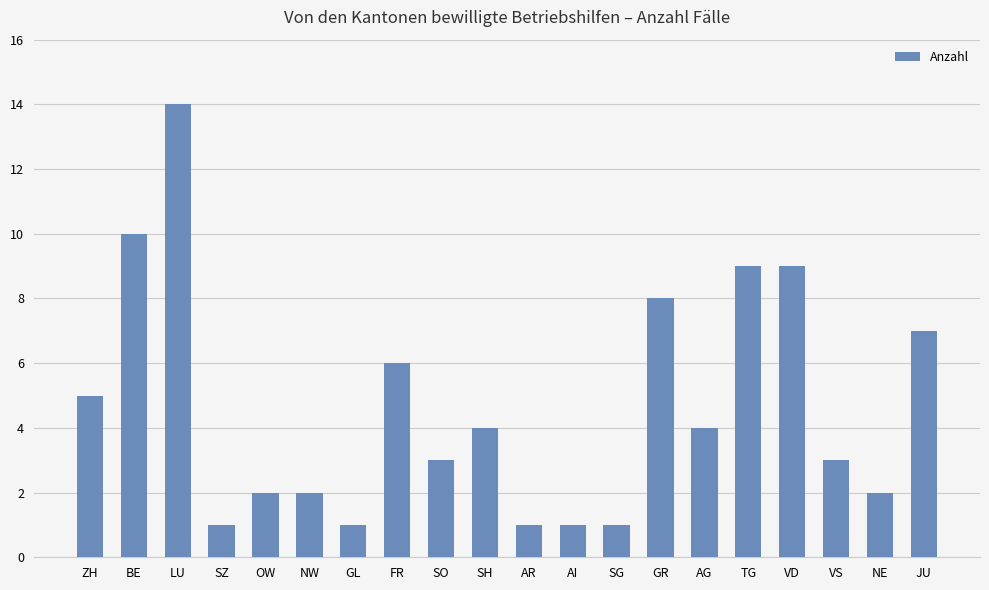

Where is the data nearest to the value 7?

JU